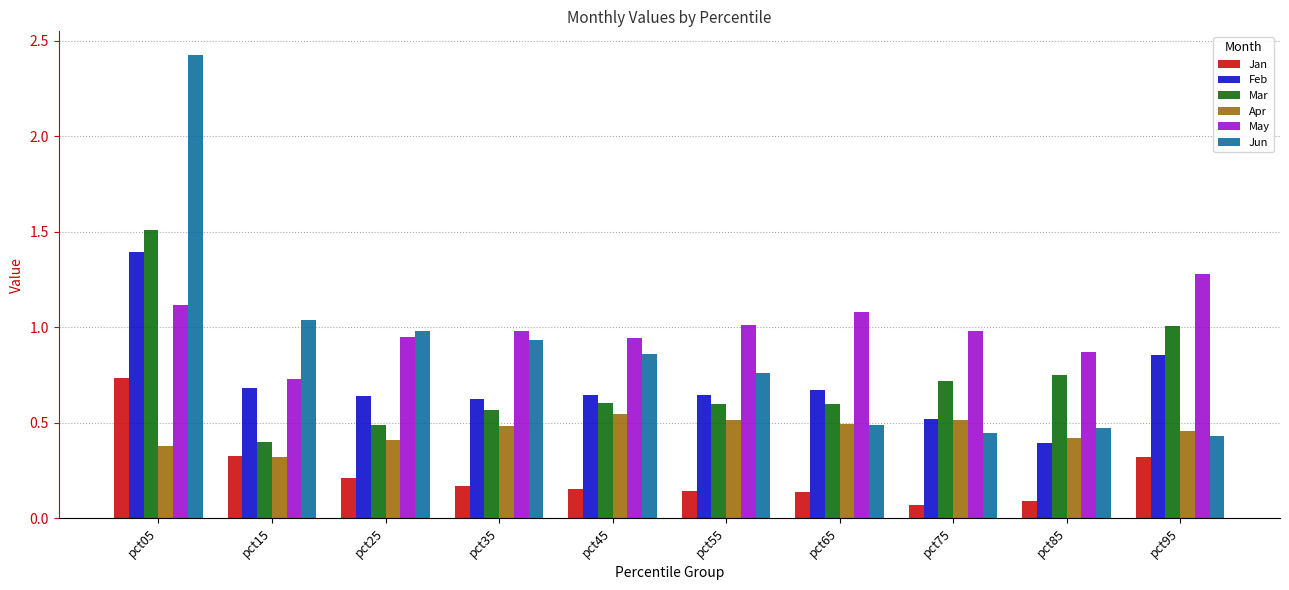

How many distinct data groups are displayed?

6